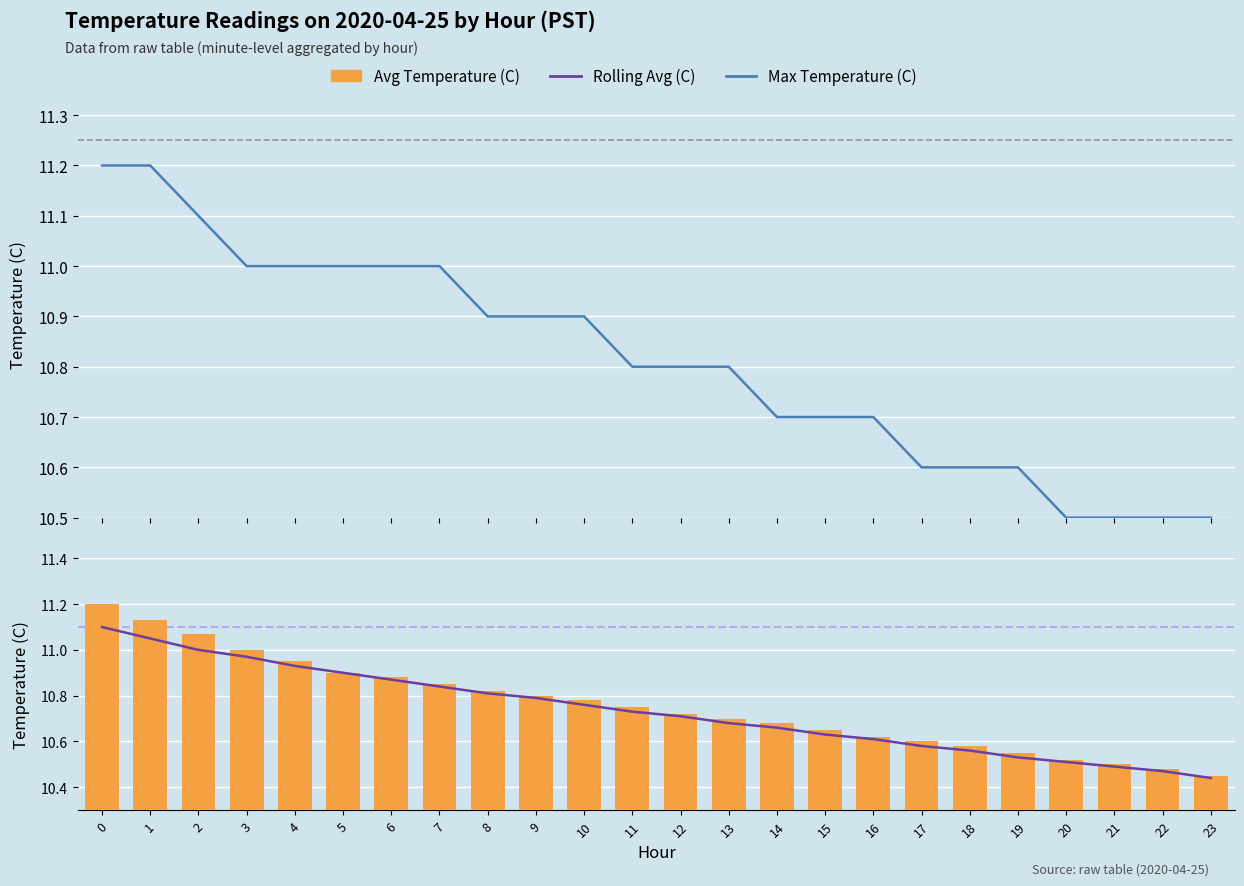

Which series has the widest spread of values?

Avg Temperature (C)